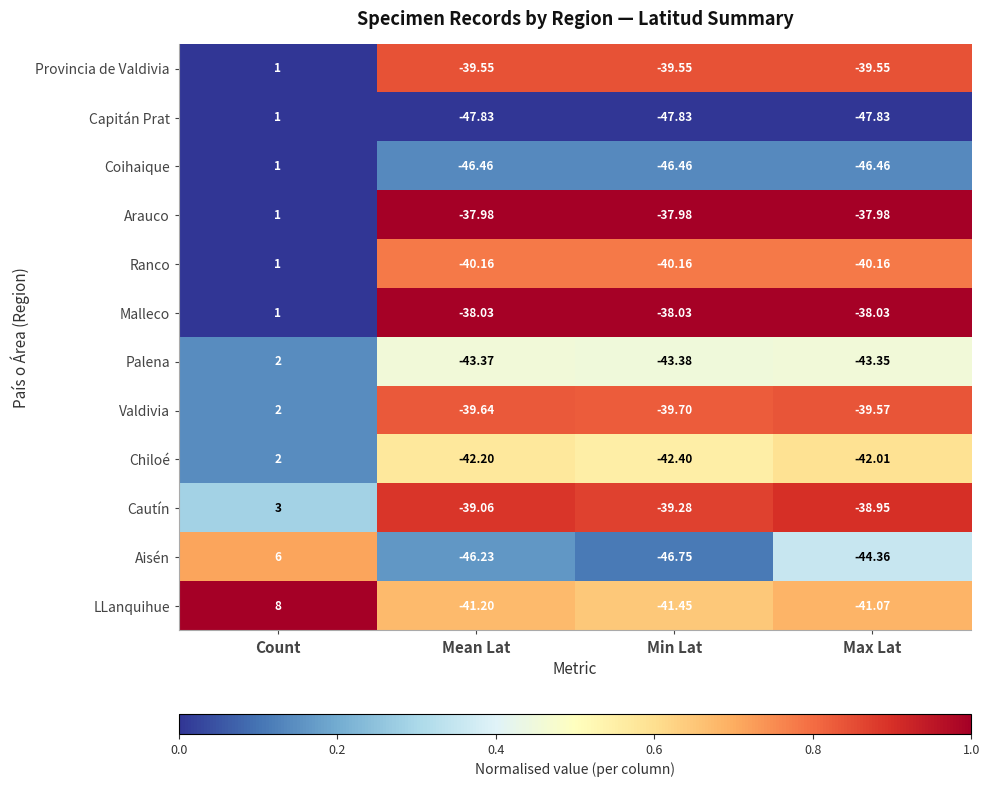

At Mean Lat, list the series in order from largest to smallest.

Arauco, Malleco, Cautín, Provincia de Valdivia, Valdivia, Ranco, LLanquihue, Chiloé, Palena, Aisén, Coihaique, Capitán Prat